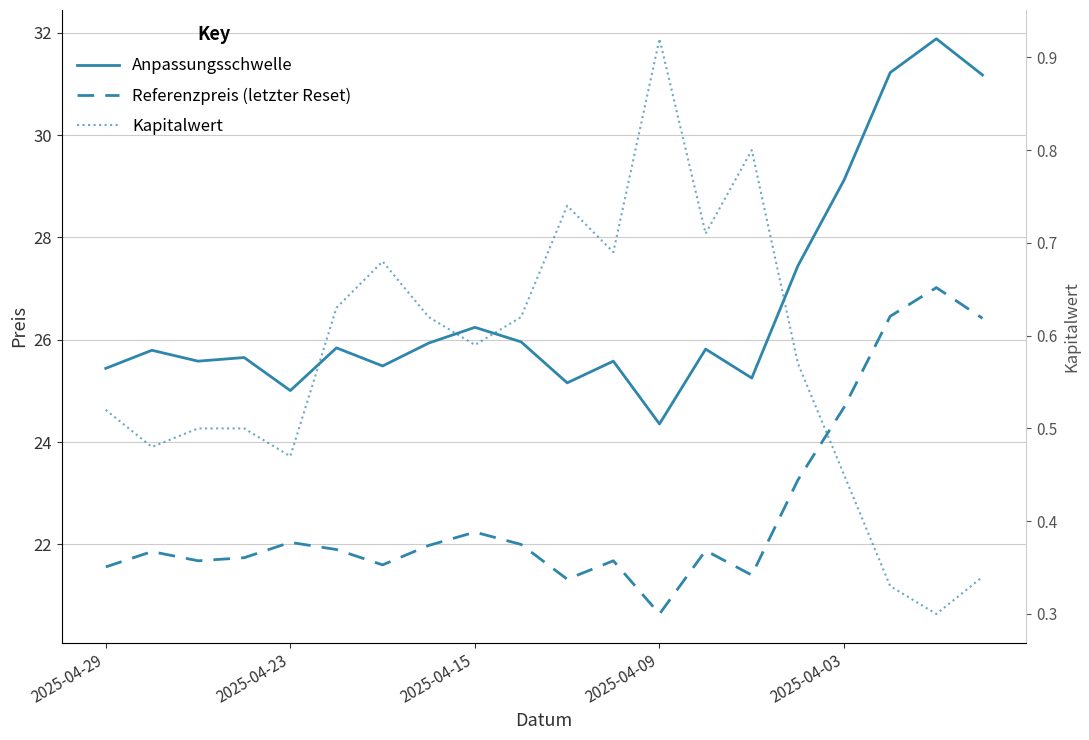

How many data points does each series have?

20